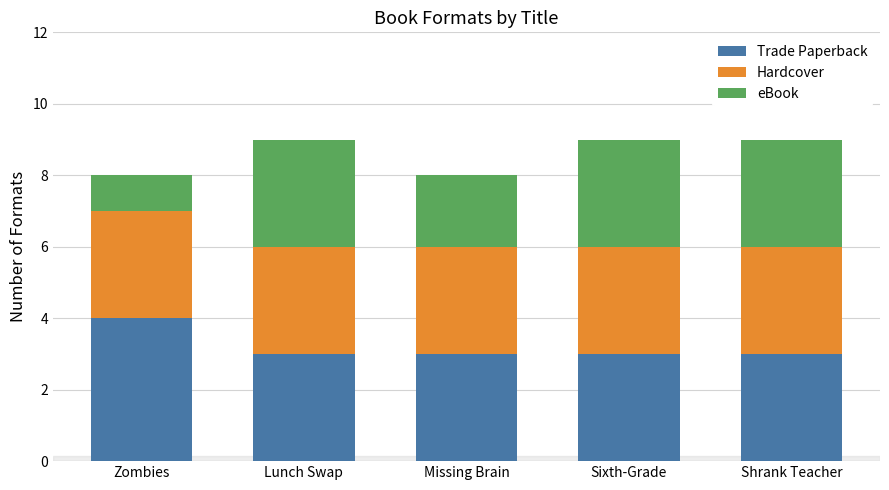

The value of Trade Paperback at Shrank Teacher is 3. True or false?

True